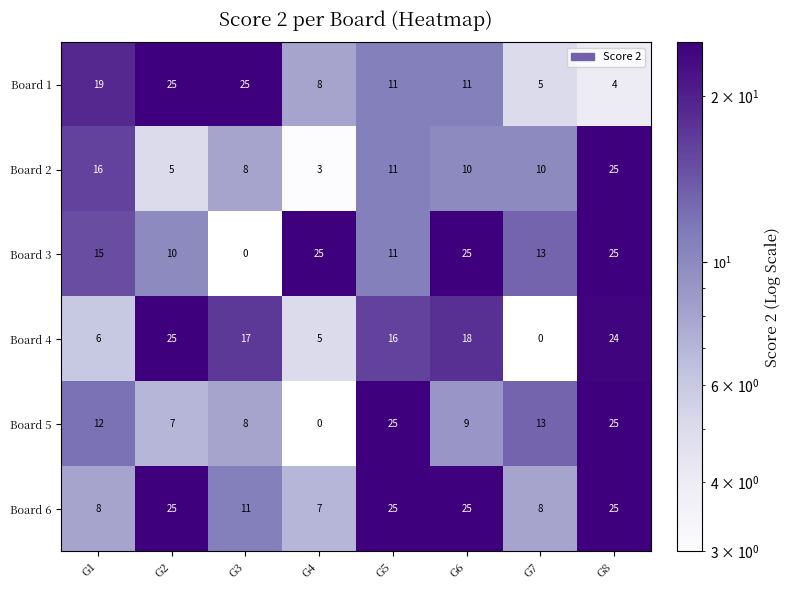

At which label does Board 1 first exceed 11?

G1